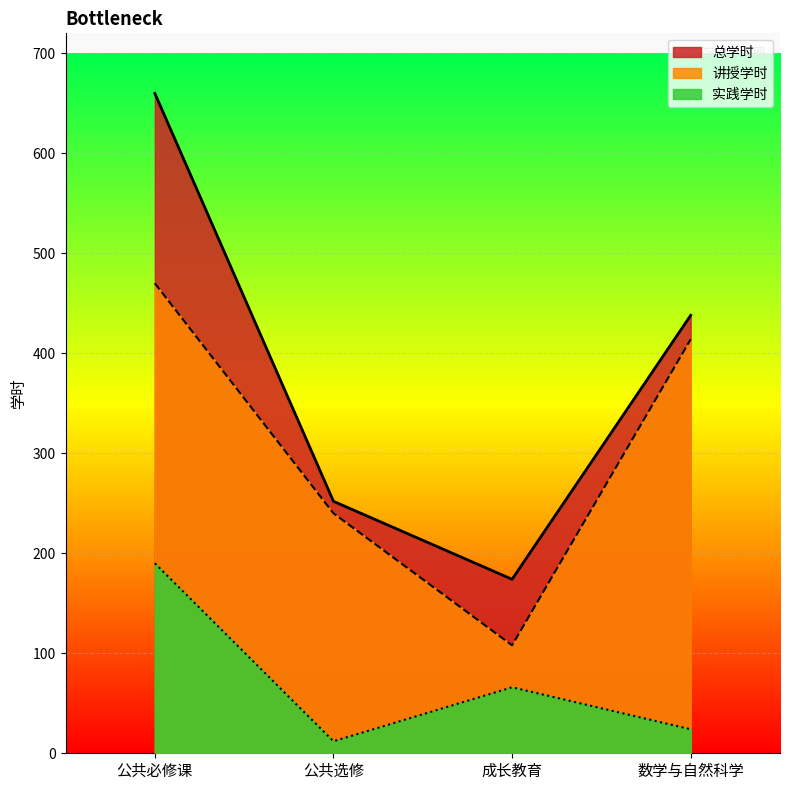

True or false: 总学时 and 实践学时 intersect in this chart.

False